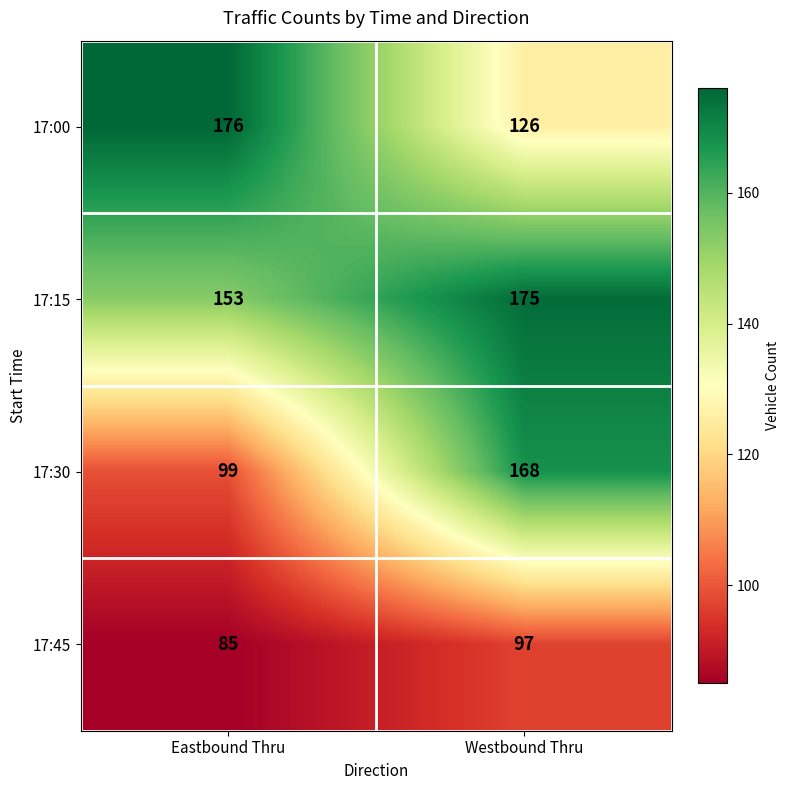

What is the minimum value for 17:00?

126